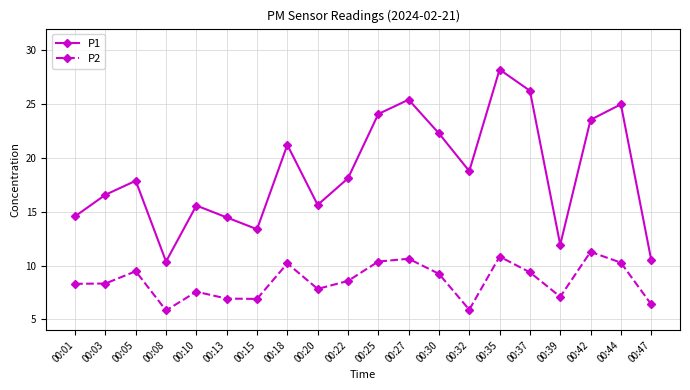

What is the lowest value of the P2 series?

5.8